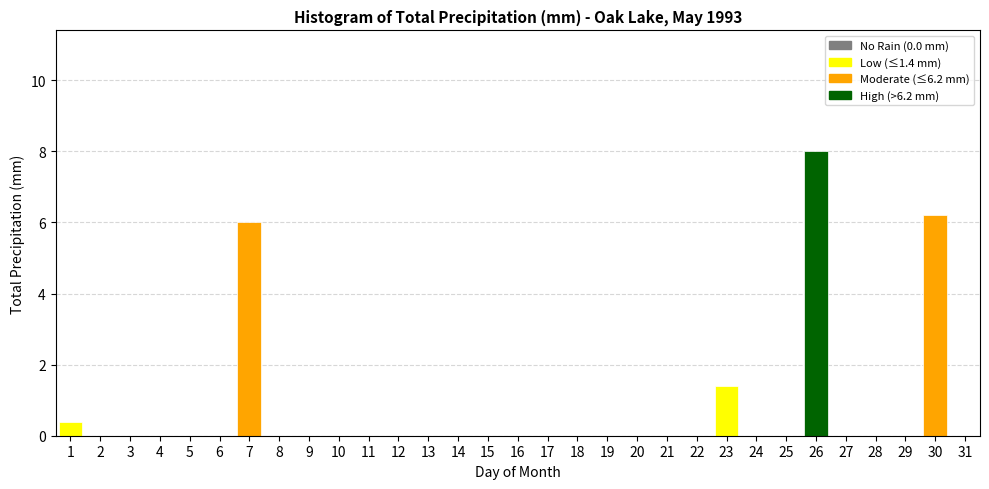

What is the sum of all values?

22.0